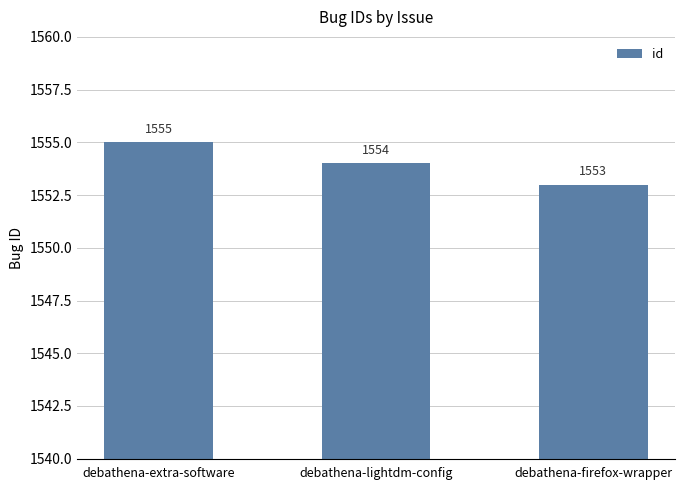

True or false: the data shows 1553 at debathena-firefox-wrapper.

True